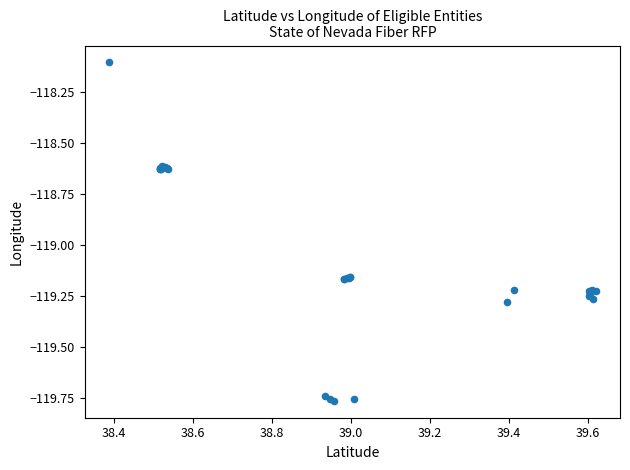

What Y value in the scatter plot is closest to -118?

-118.1